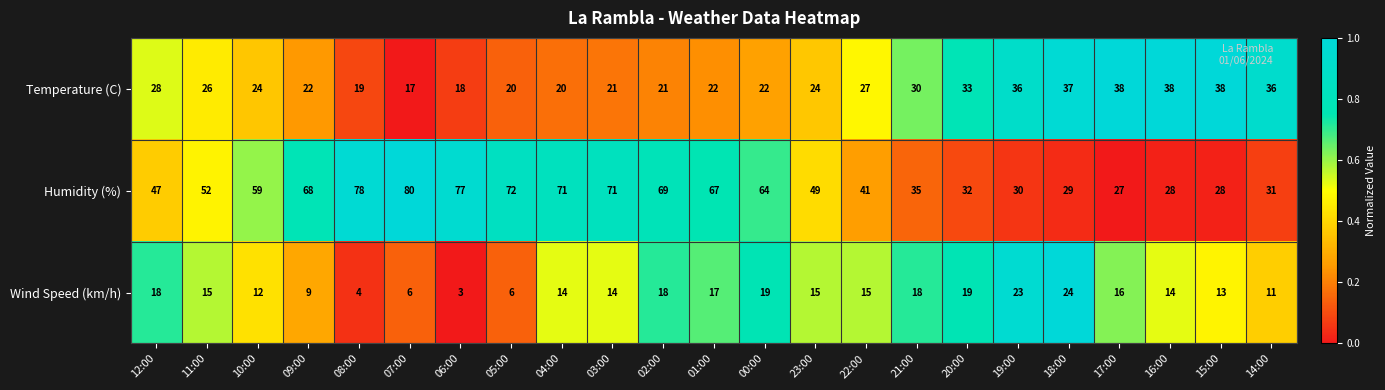

How many distinct data groups are displayed?

3